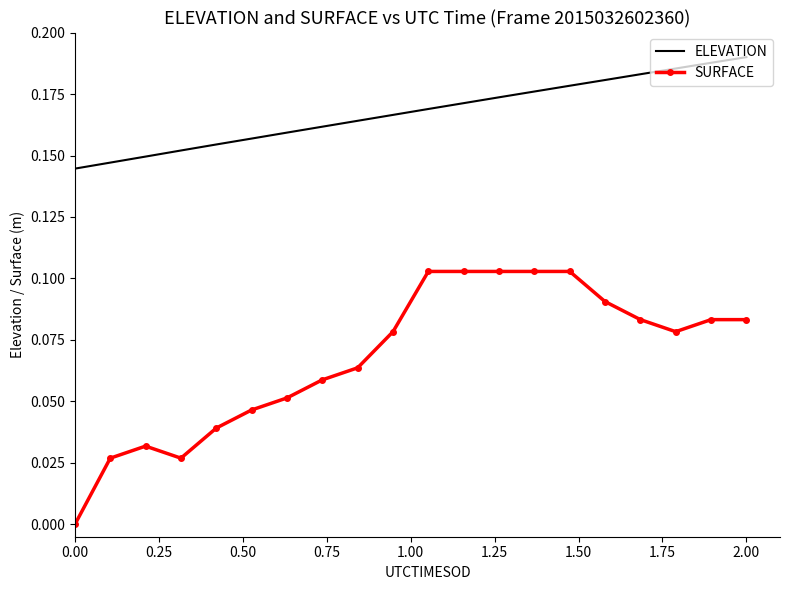

How many ELEVATION values are between 0 and 1?

20